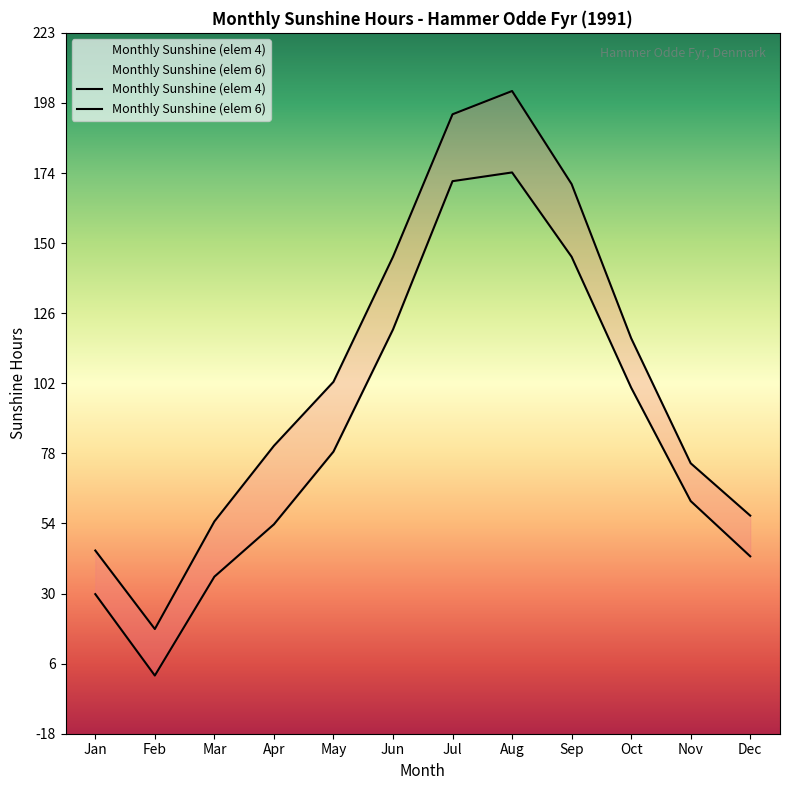

What is the difference between the second highest and minimum values in the Monthly Sunshine (elem 6) series?

177